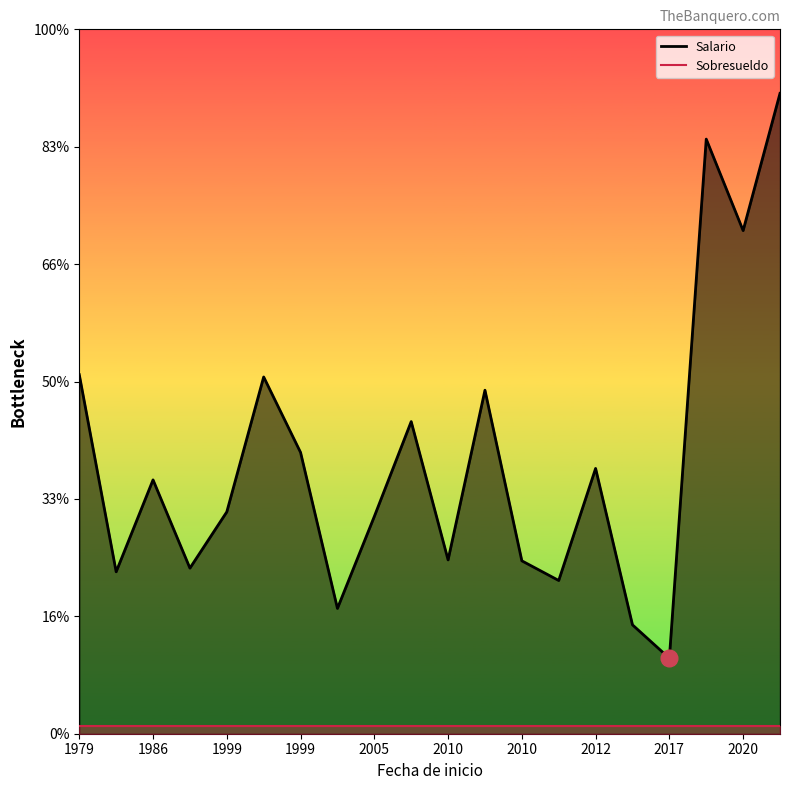

Count the number of data series in this chart.

2